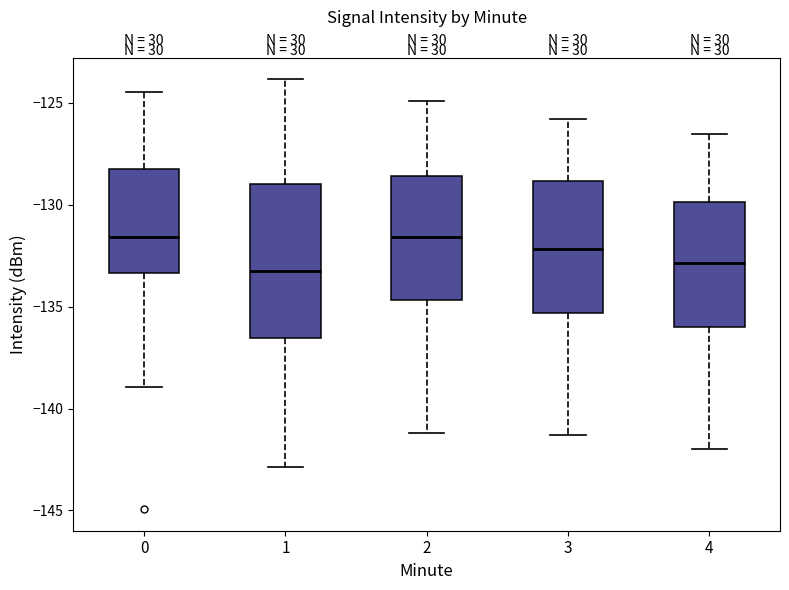

Comparing the boxes themselves (not the whiskers), which one is the tallest?

1